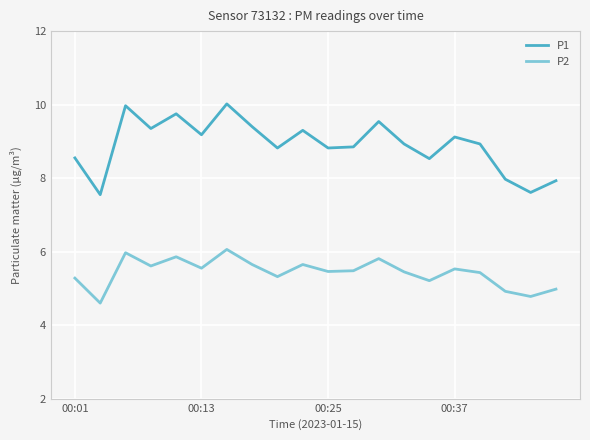

Rank the series by their average value, from lowest to highest.

P2, P1